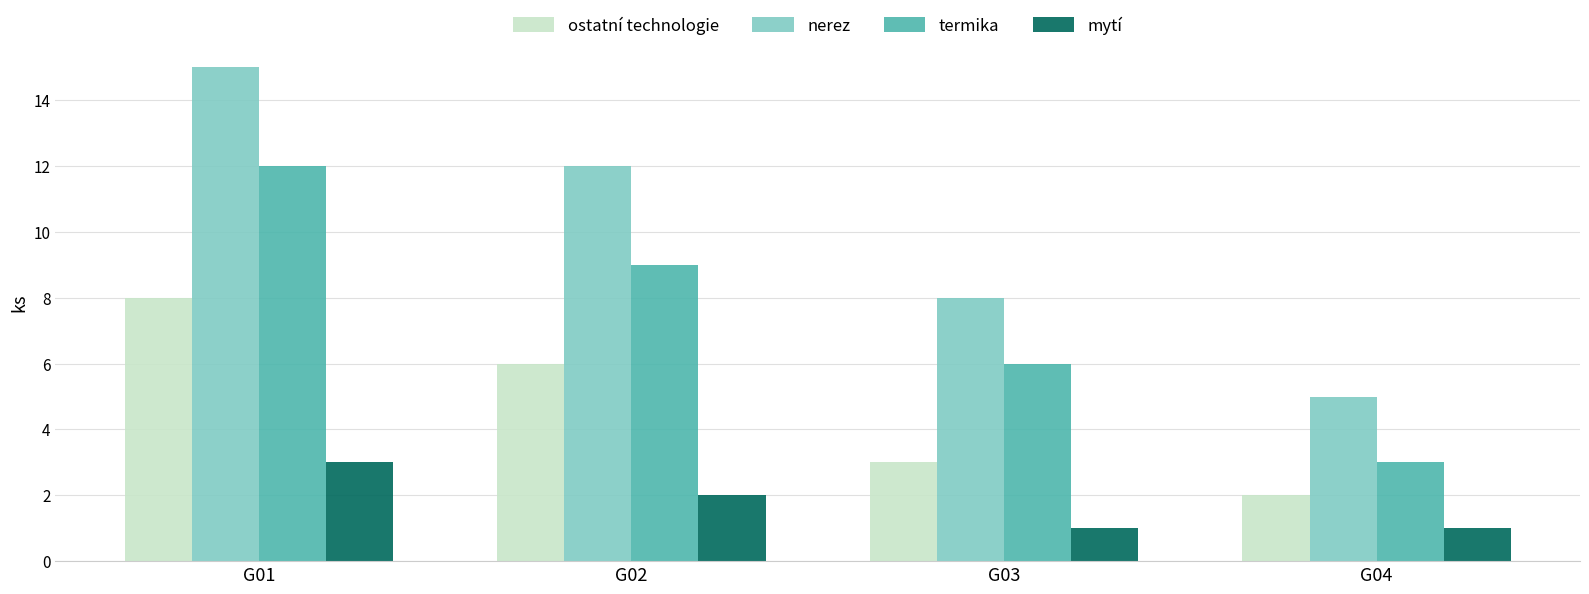

The value of ostatní technologie at G03 is 5. True or false?

False